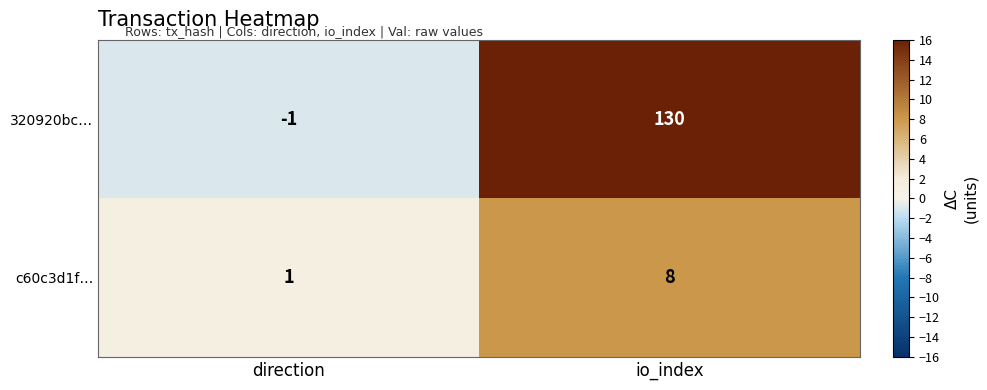

At which category does the chart reach its minimum across all series?

direction